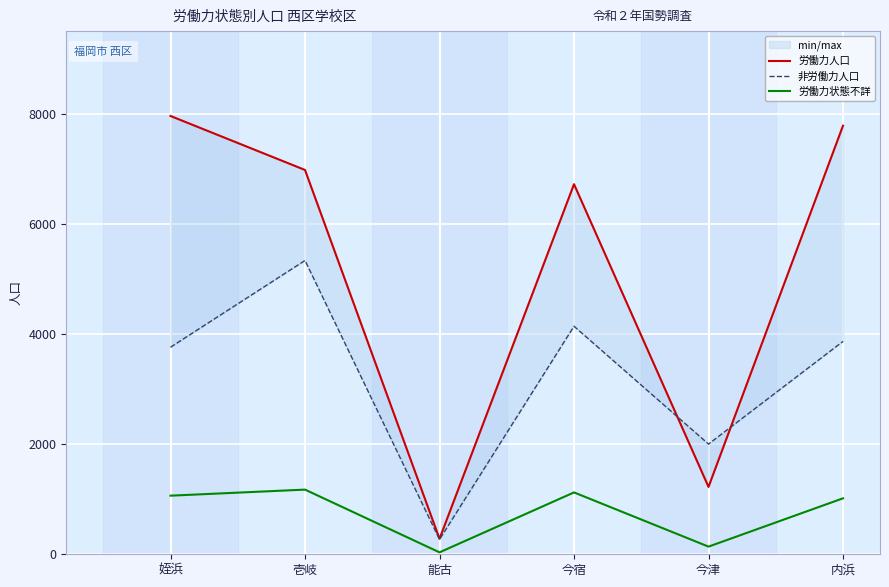

What is the spread (max minus min) of values at 姪浜?

6893